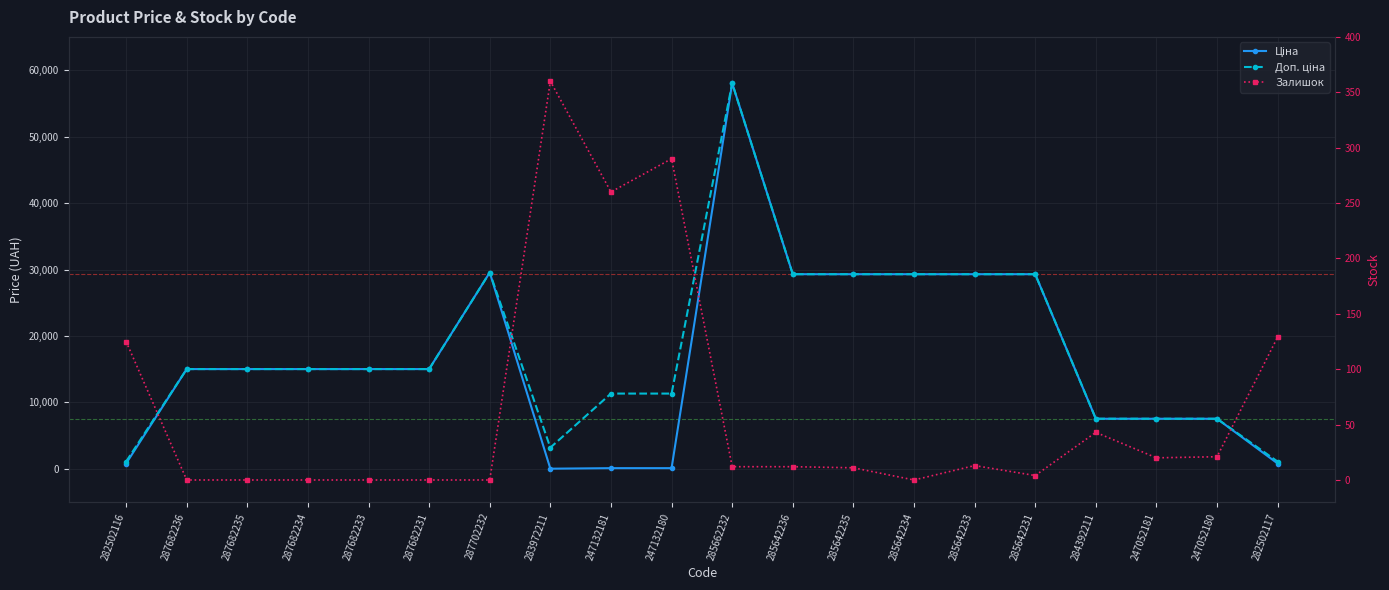

True or false: Ціна and Залишок intersect in this chart.

True